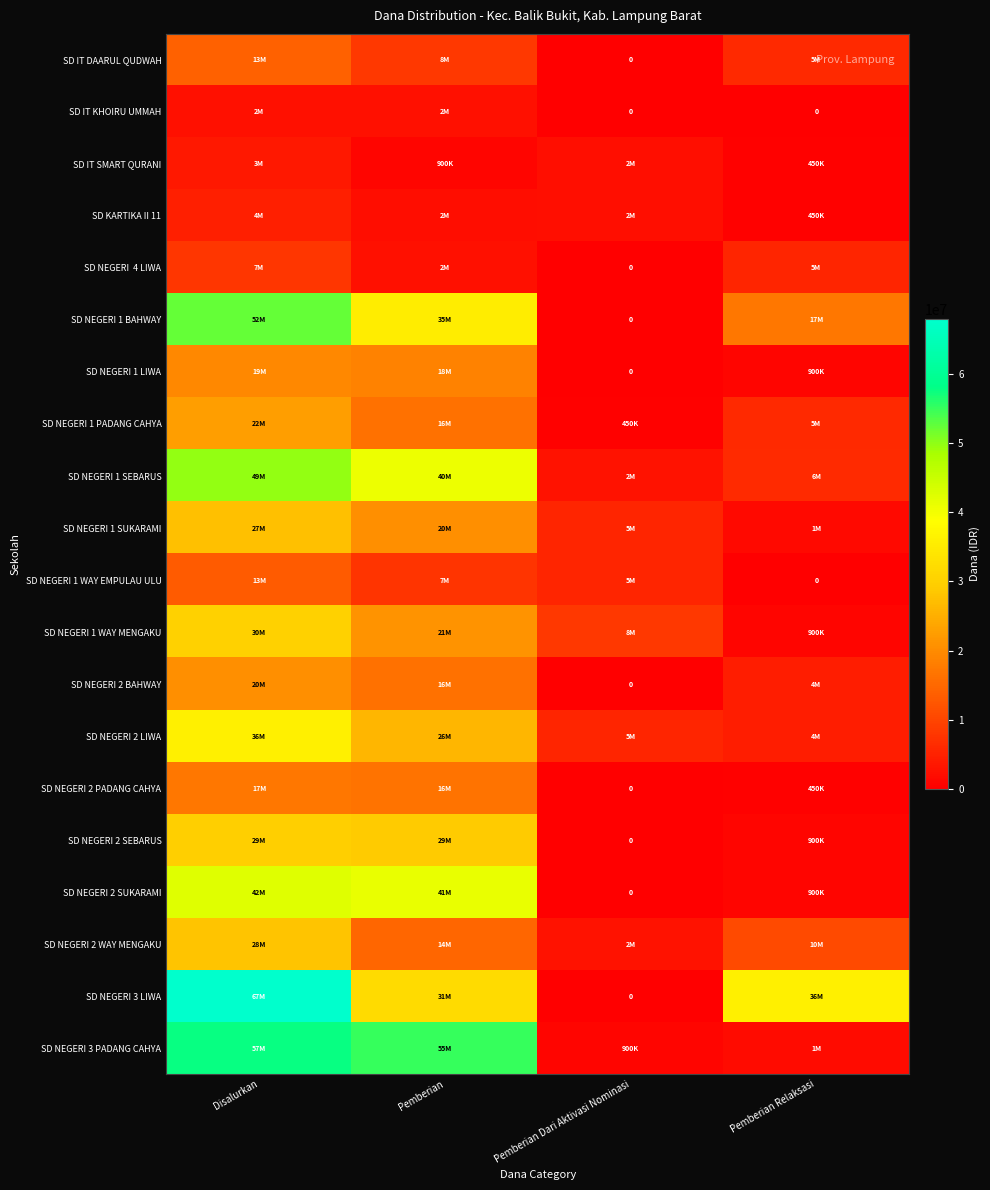

List the labels in order of SD NEGERI 1 SEBARUS value, largest first.

Disalurkan, Pemberian, Pemberian Relaksasi, Pemberian Dari Aktivasi Nominasi